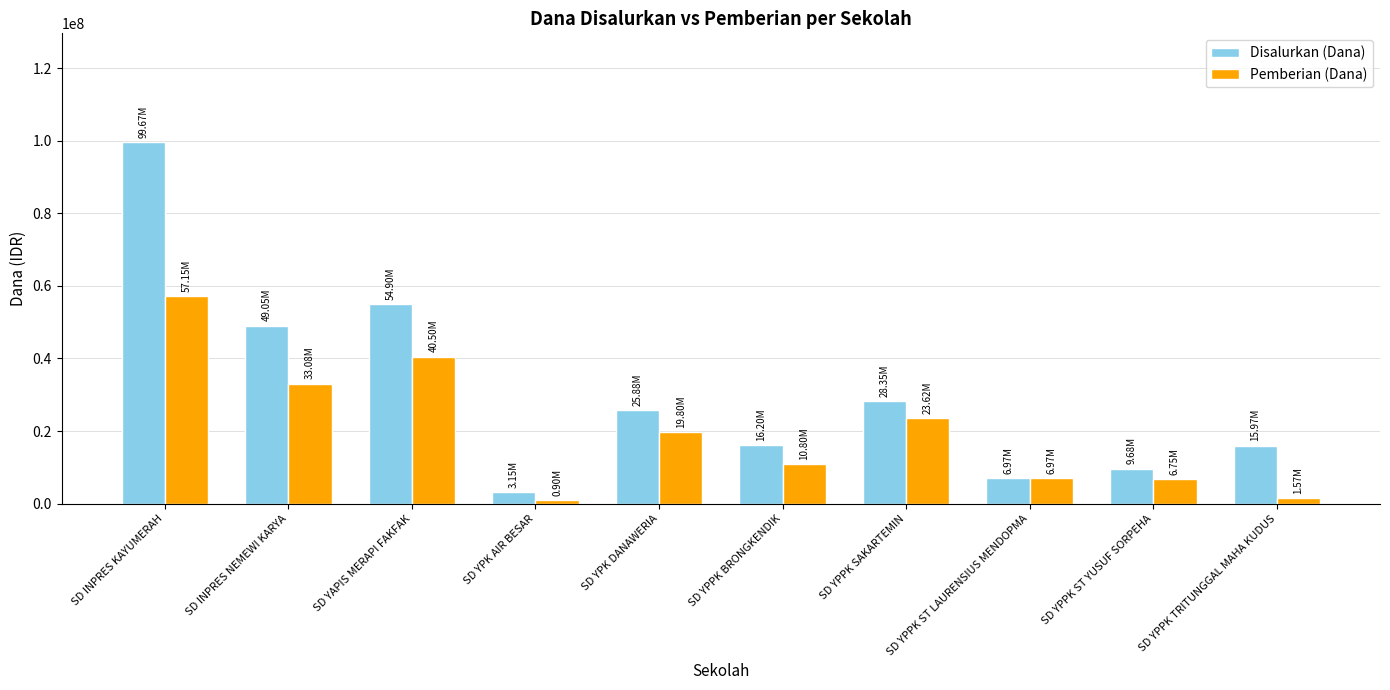

What are all the series names shown in the legend?

Disalurkan (Dana), Pemberian (Dana)